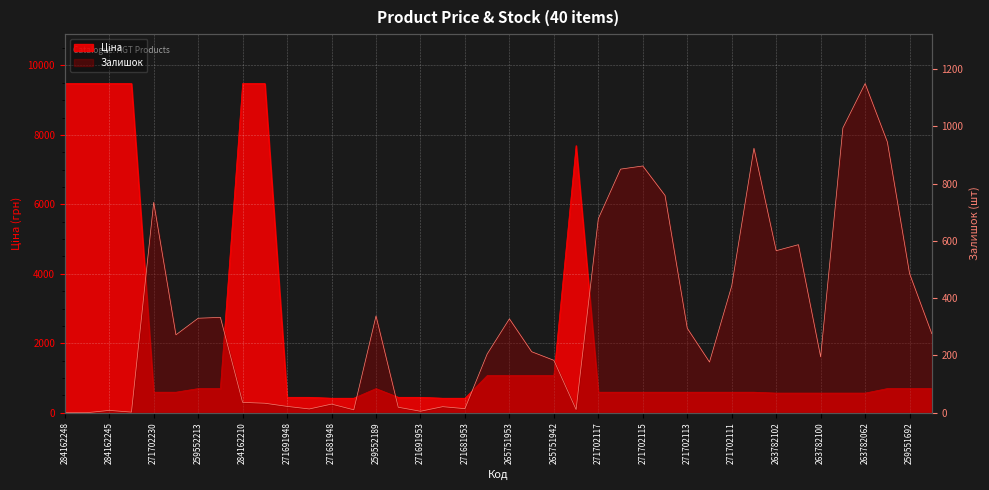

True or false: Залишок and Ціна intersect in this chart.

True